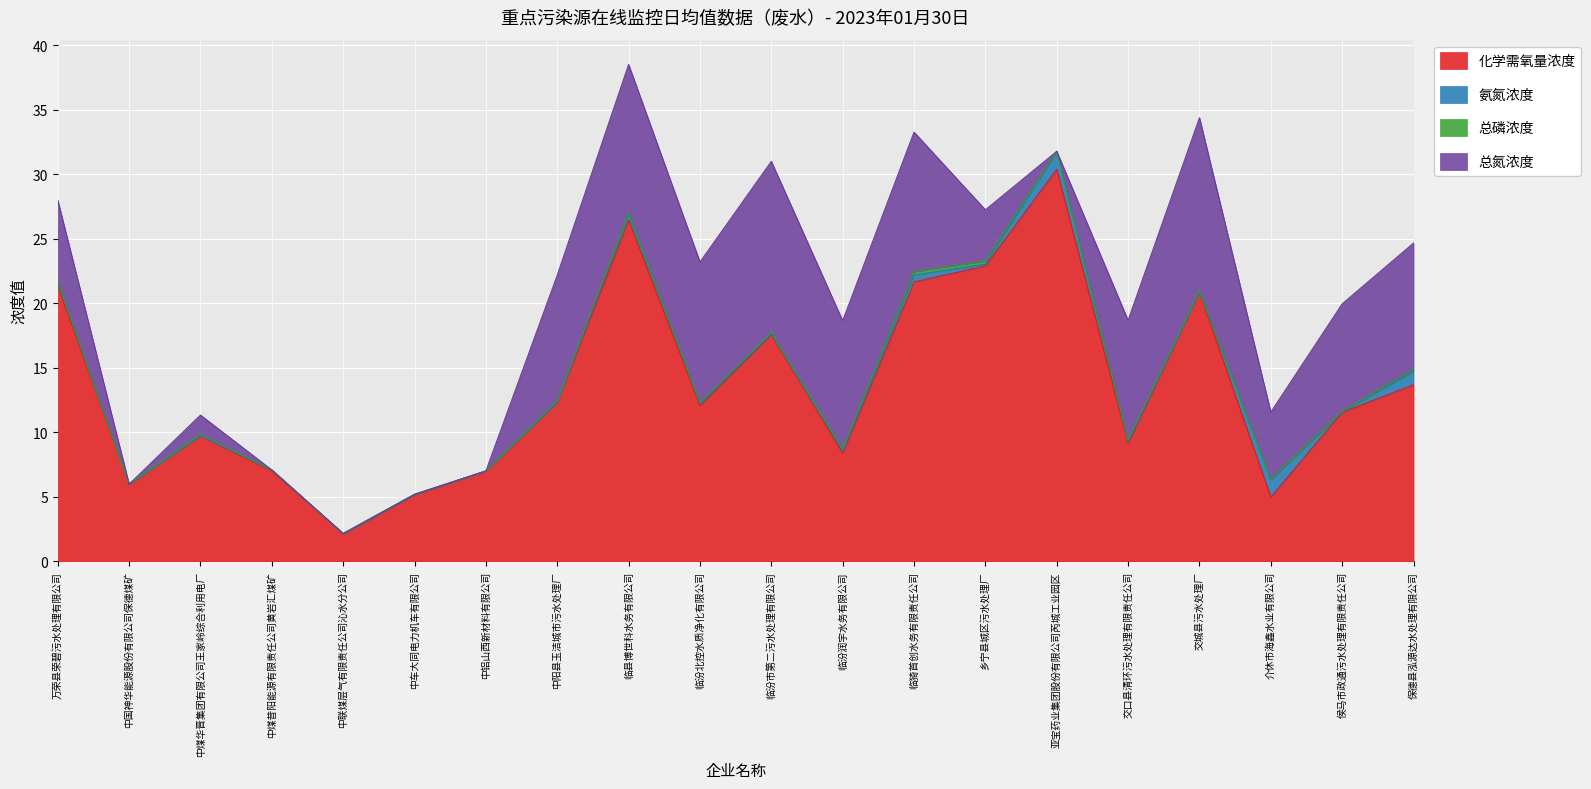

What is the difference between the 氨氮浓度 values at 交城县污水处理厂 and 临汾北控水质净化有限公司?

0.1